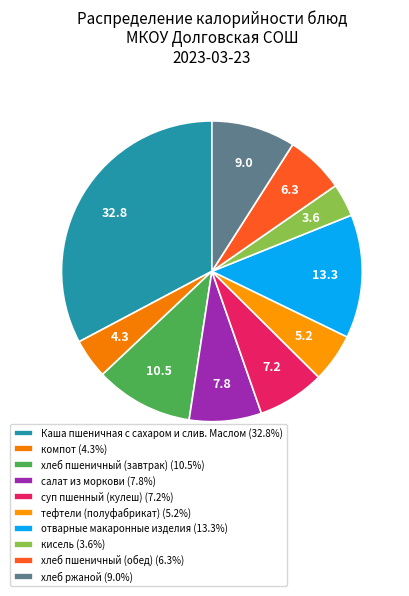

Rank the categories by value from highest to lowest.

Каша пшеничная с сахаром и слив. Маслом, отварные макаронные изделия, хлеб пшеничный (завтрак), хлеб ржаной, салат из моркови, суп пшенный (кулеш), хлеб пшеничный (обед), тефтели (полуфабрикат), компот, кисель